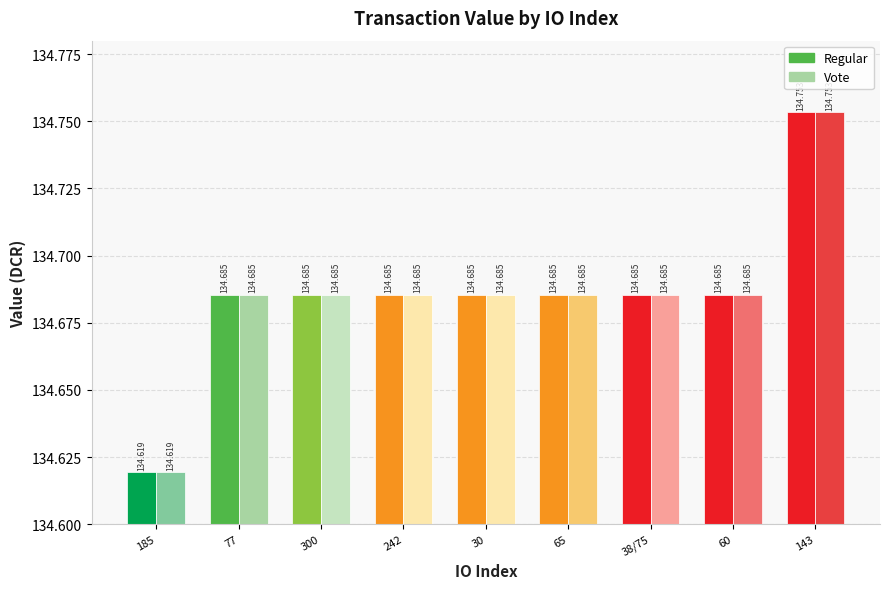

What is the average value of the Regular series?

134.7